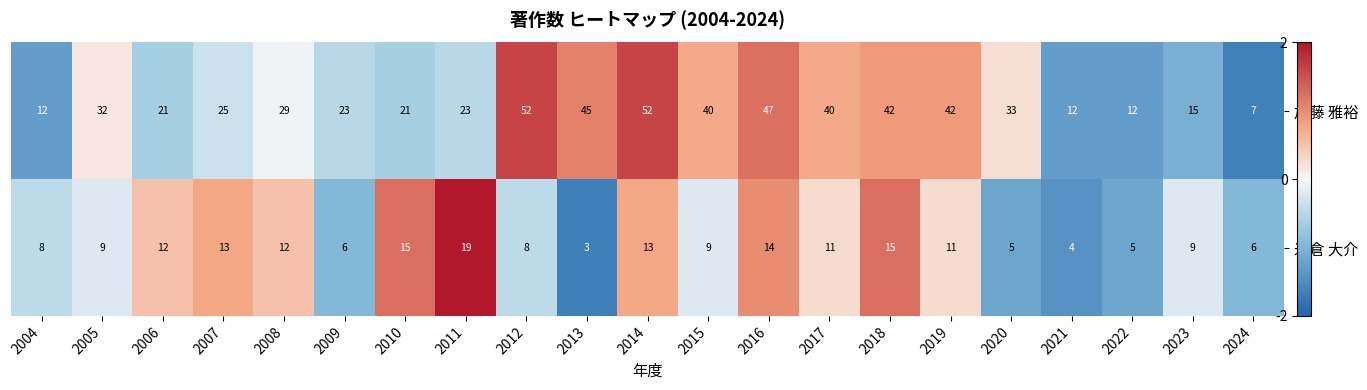

How many data points in 米倉 大介 are less than 9?

8